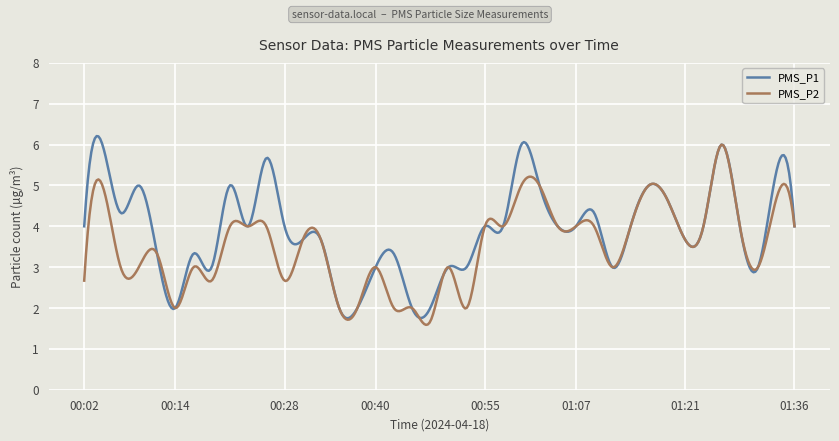

What is the lowest value of the PMS_P2 series?

1.6